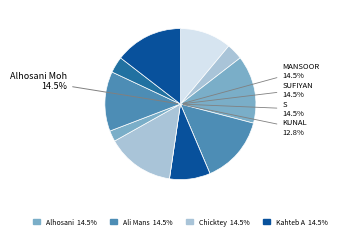

Which category has the biggest portion of the pie?

Alhosani Mohamed